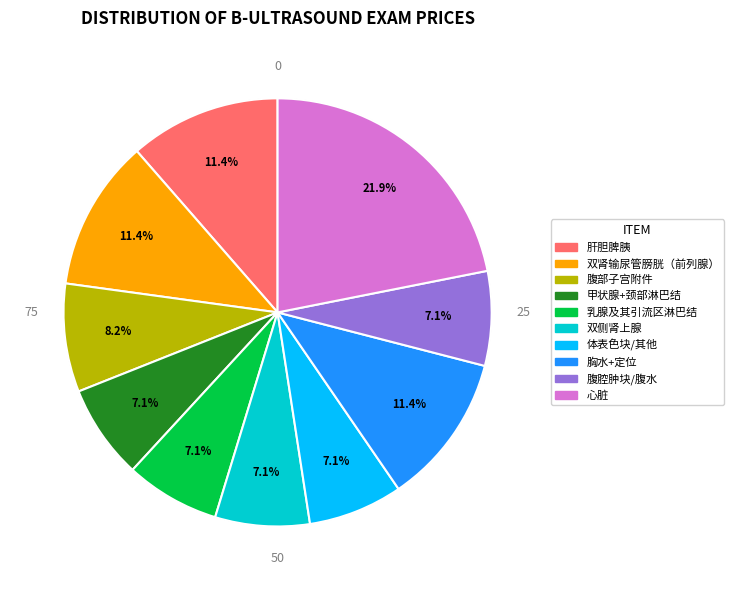

Does 甲状腺+颈部淋巴结 represent more than half of the total?

No